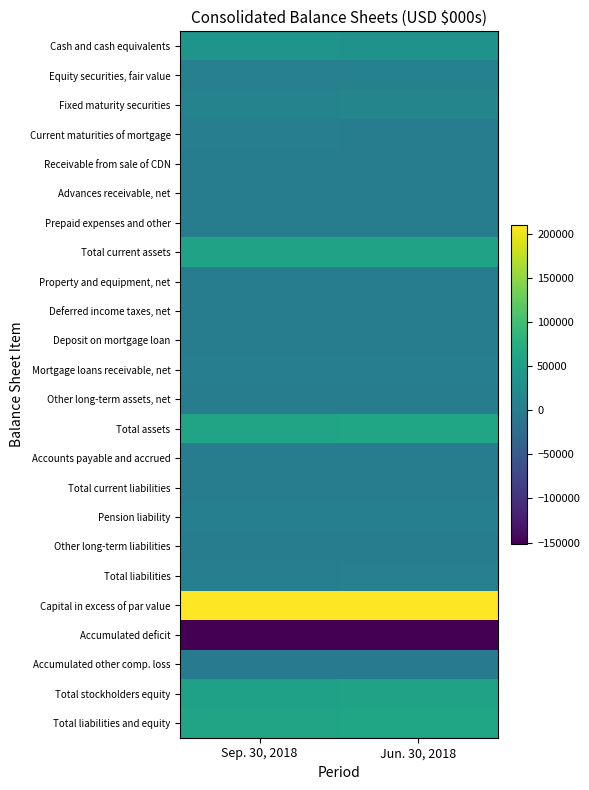

What is the minimum value shown in the chart?

-151795